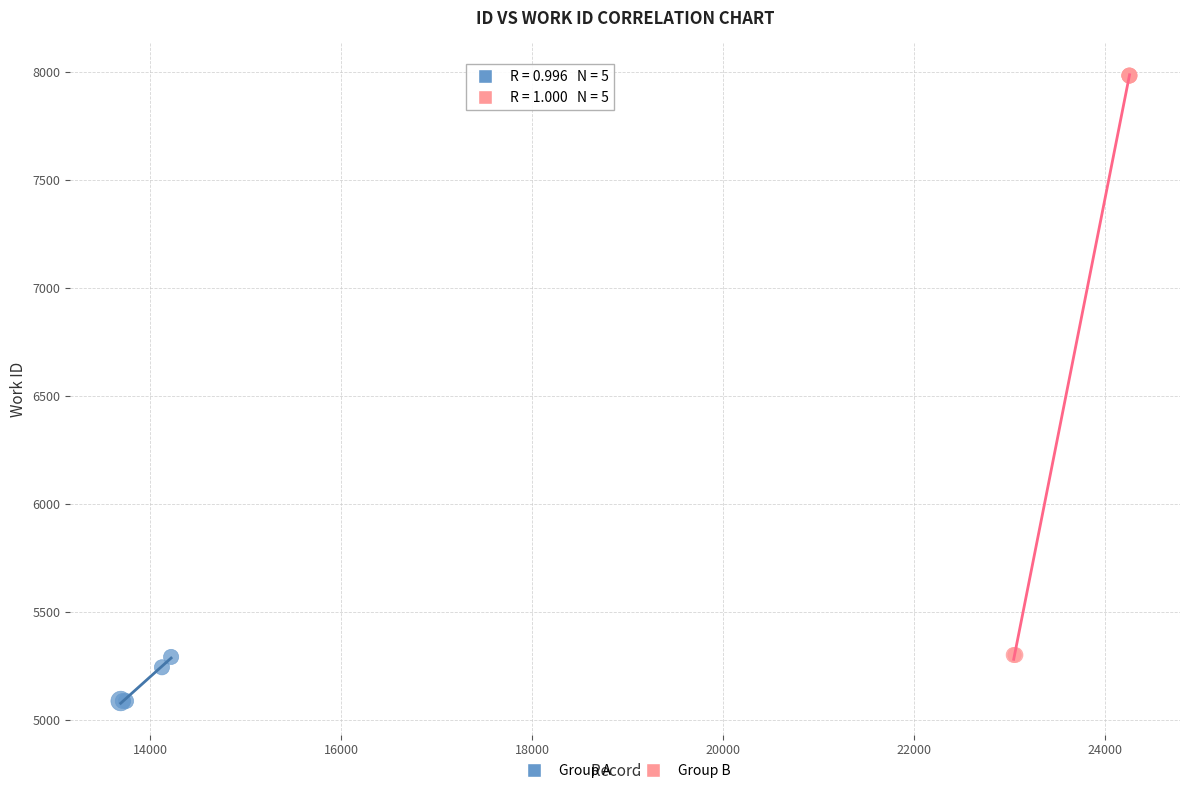

Which series has the widest spread of Y values?

Group B